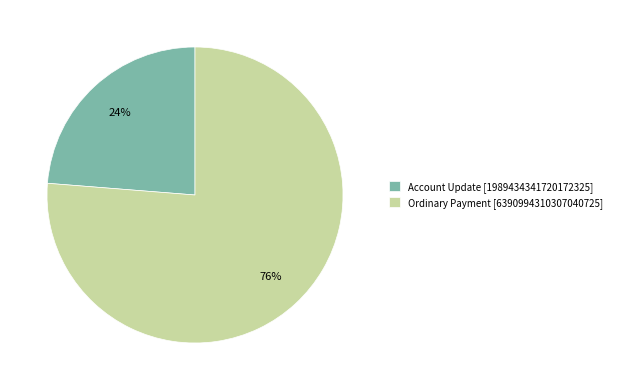

To the nearest percent, what is the average slice percentage?

50%